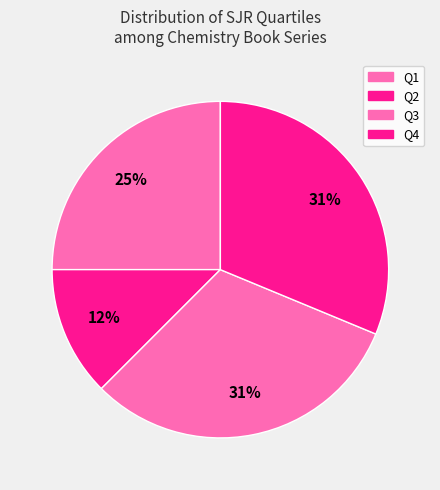

Which category has the smallest portion of the pie?

Q2